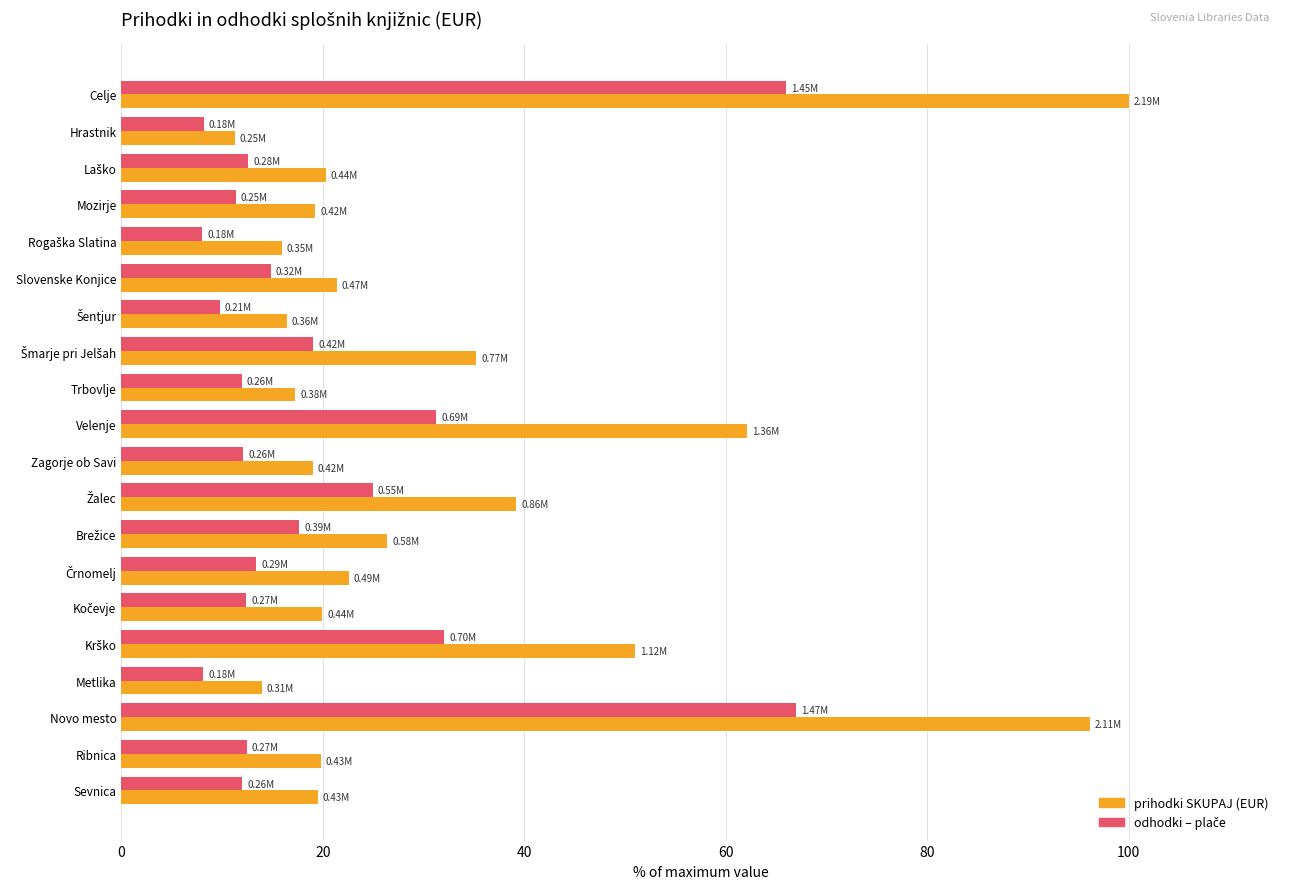

What is the difference between the second highest and second lowest values in the prihodki SKUPAJ (EUR) series?

82.2